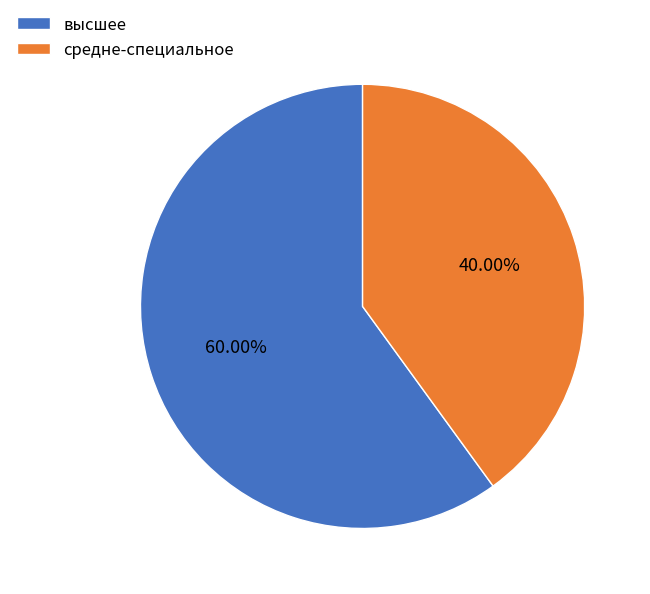

Which slice is the smallest?

средне-специальное